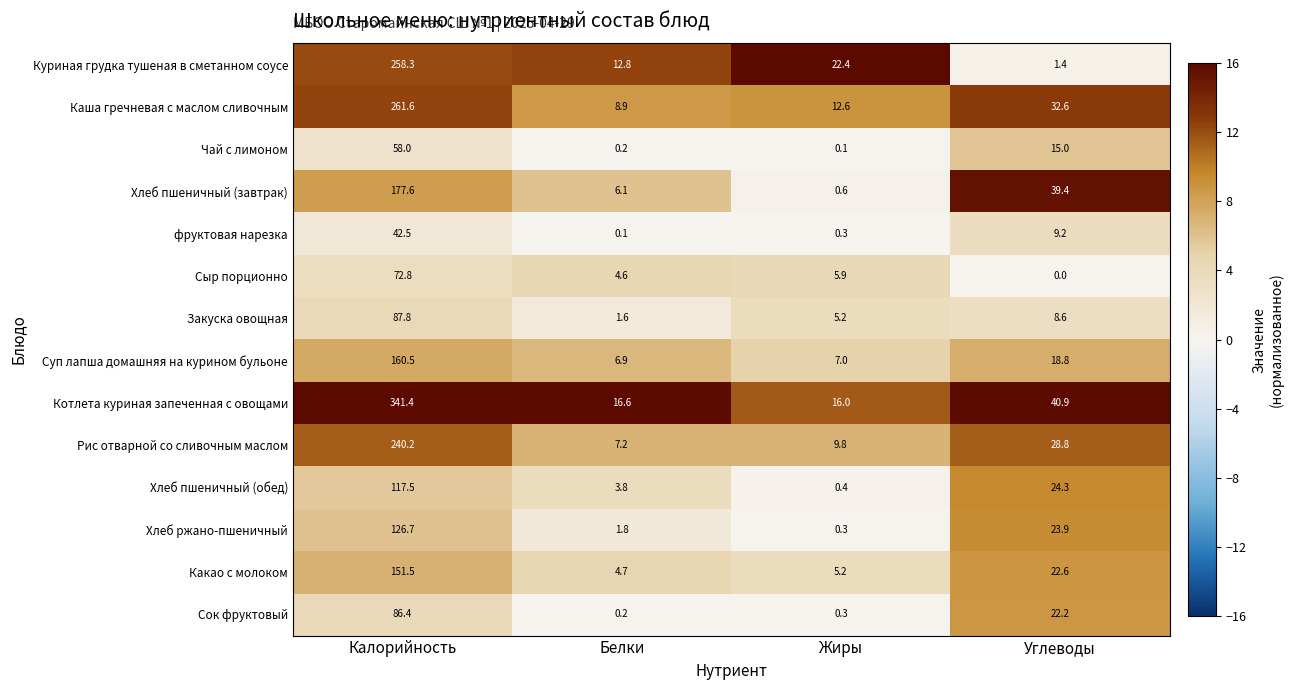

What is the average value of the Рис отварной со сливочным маслом series?

71.5